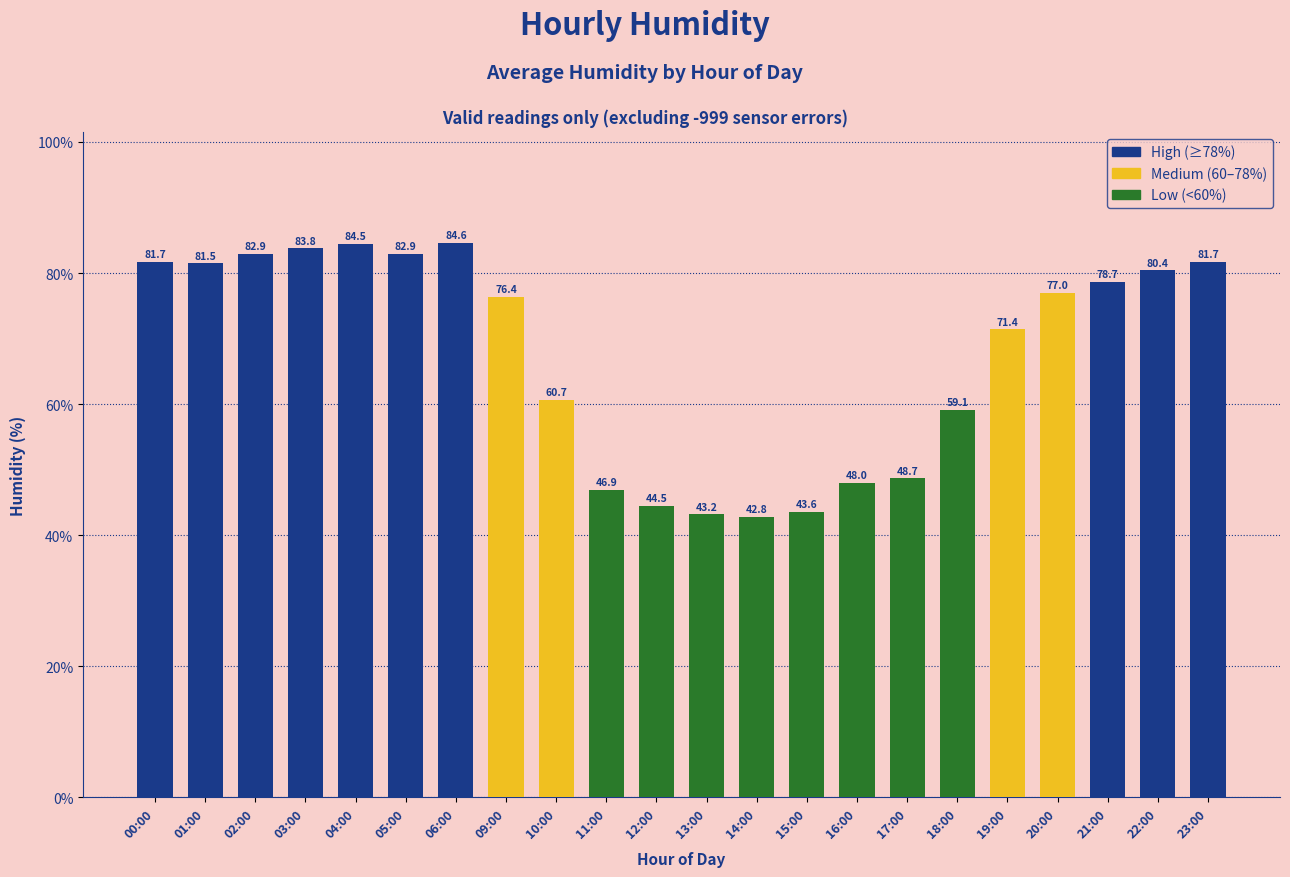

What is the sum of all values?

1485.0